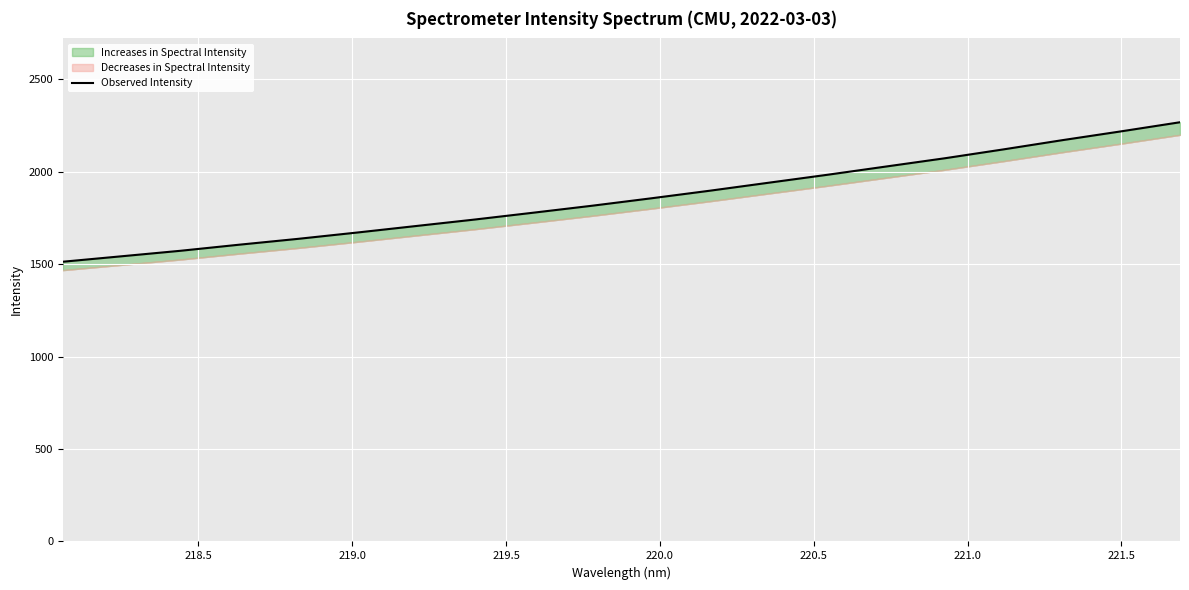

What is the minimum value shown in the chart?

1513.3